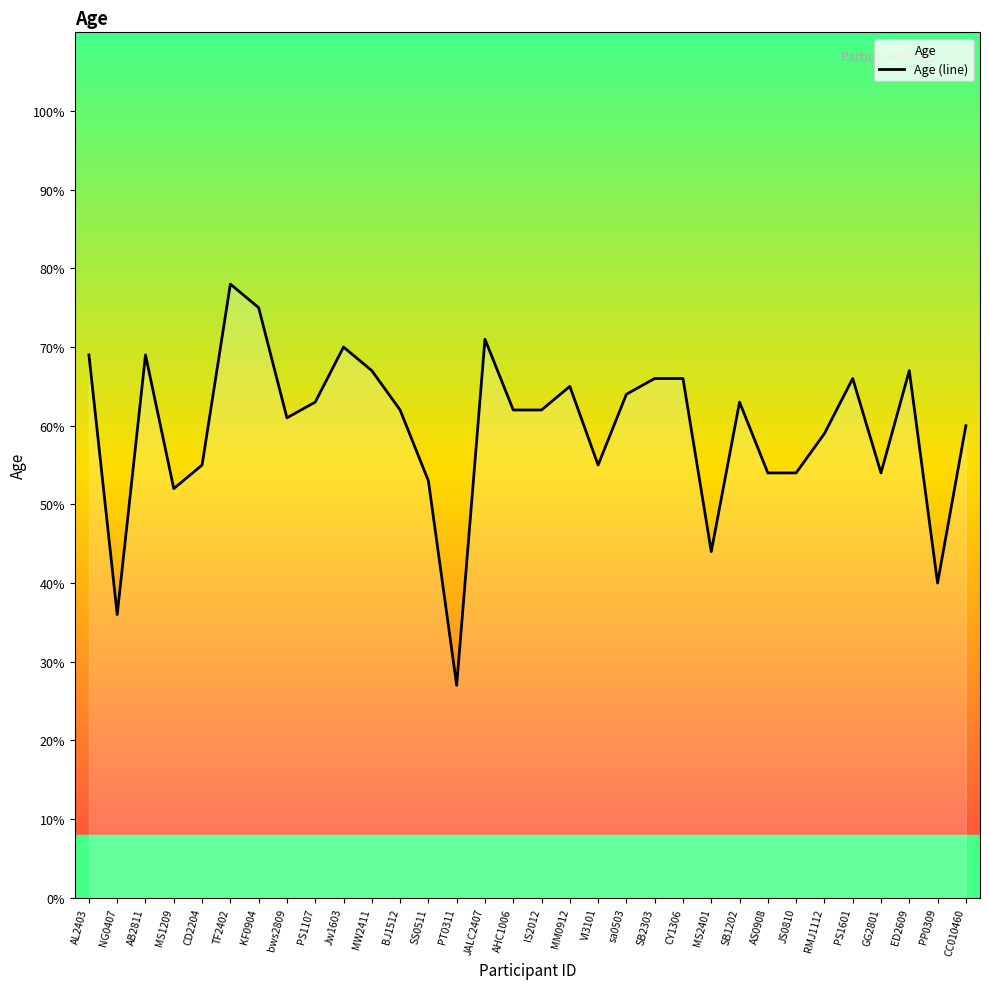

Reading left to right, what are all the values shown in this chart?

69	36	69	52	55	78	75	61	63	70	67	62	53	27	71	62	62	65	55	64	66	66	44	63	54	54	59	66	54	67	40	60